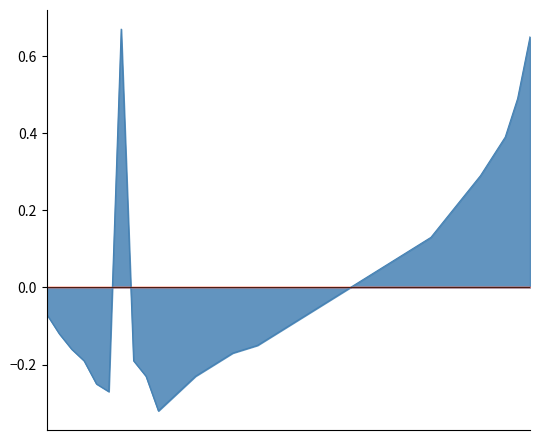

The value at 01:40 is -0.1. True or false?

True